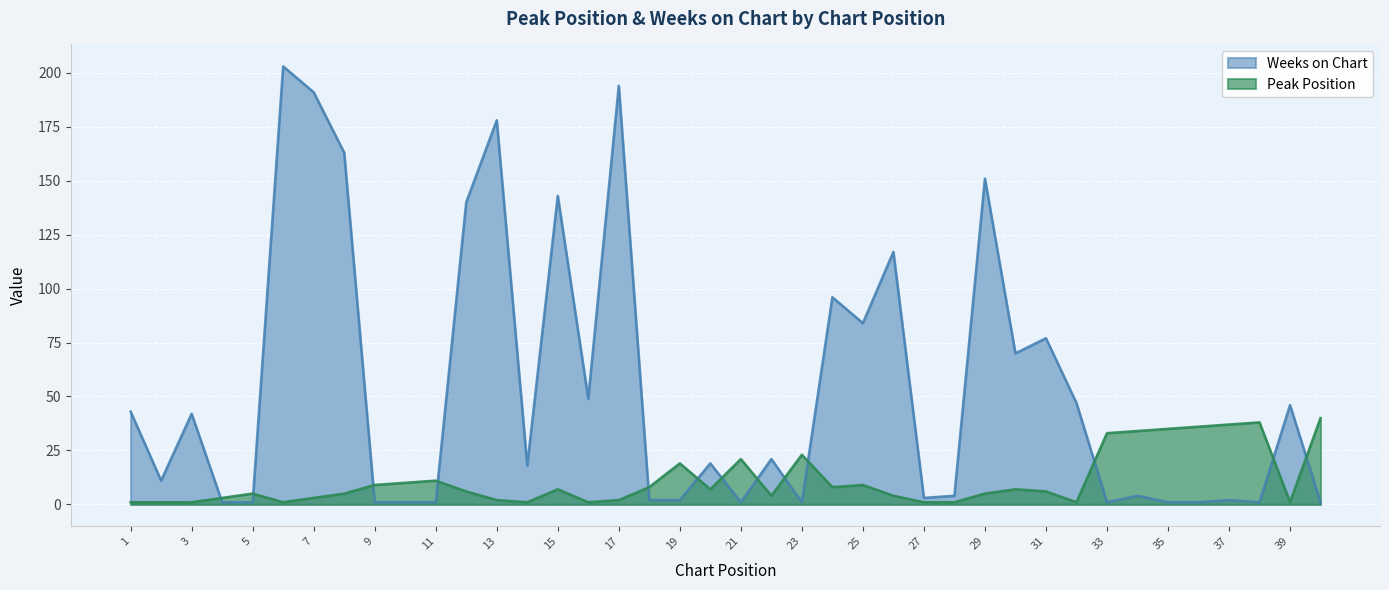

Is it true that Weeks on Chart equals 4 at 19?

False